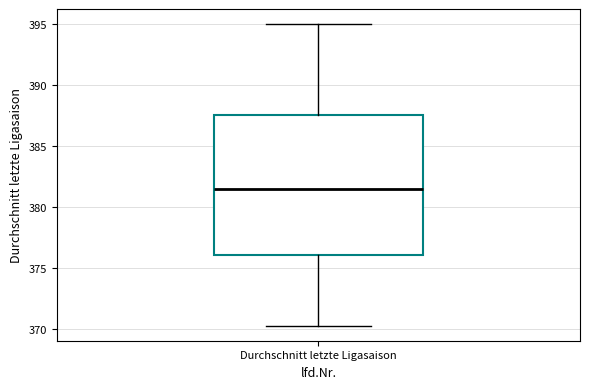

Read this box plot against the y-axis: the position of the median line, the range covered by the box, and the ends of both whiskers. The values are not printed on the chart, so give them approximately, as read against the axis.

median 381.5, box 376.0 to 387.5, whiskers 370.5 to 395.0